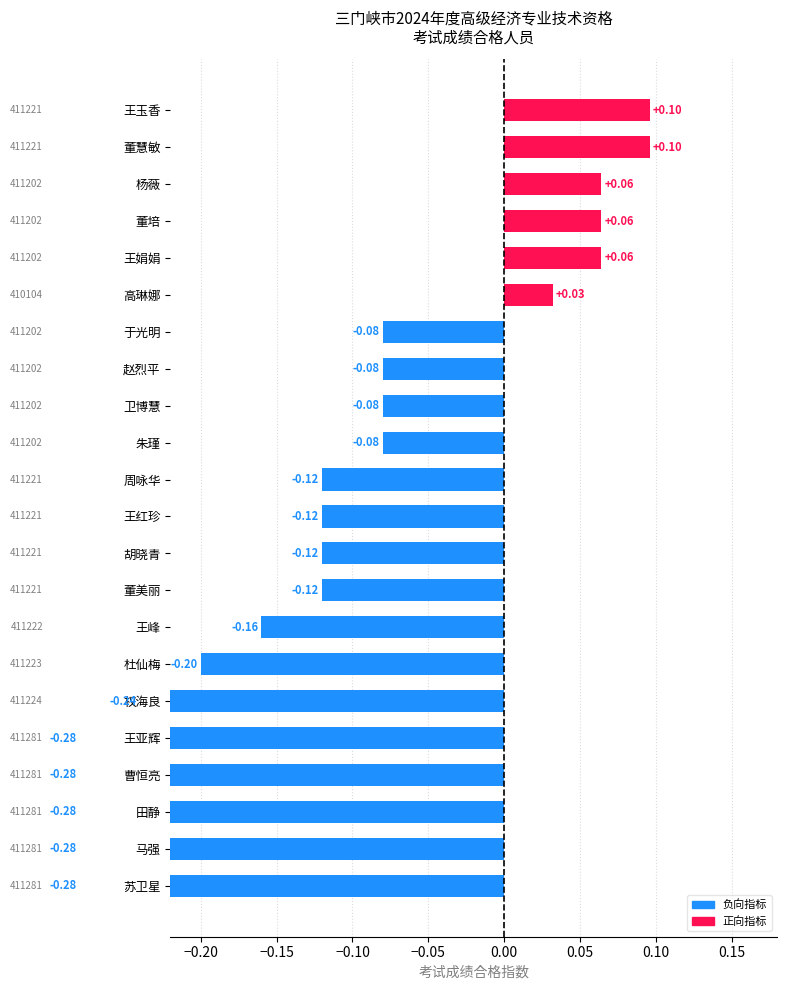

The value at 曹恒亮 is -0.1. True or false?

False